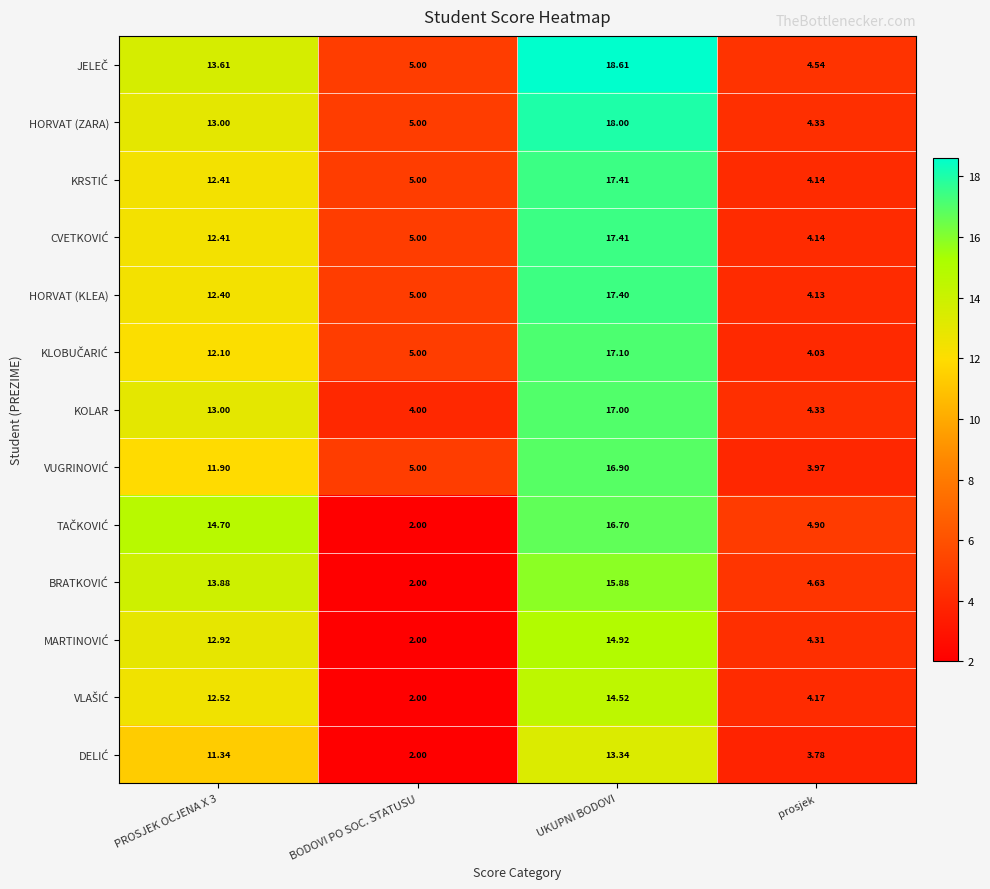

At which category is the sum across all series the highest?

UKUPNI BODOVI